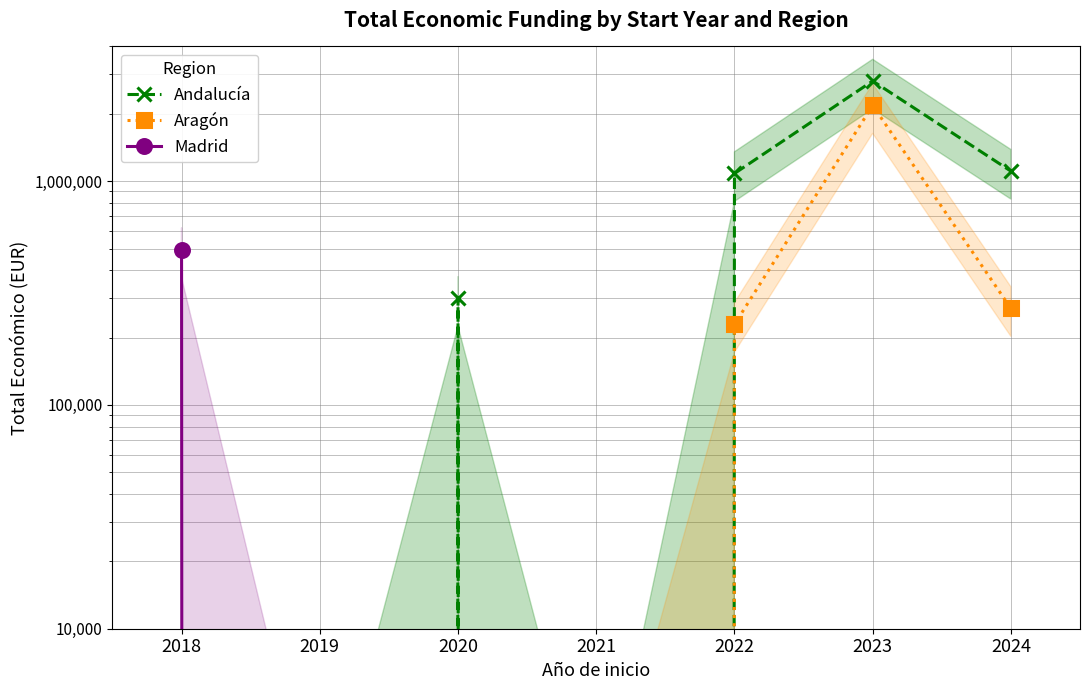

Is the value of Madrid at 2022 greater than the value of Aragón at 2018?

No